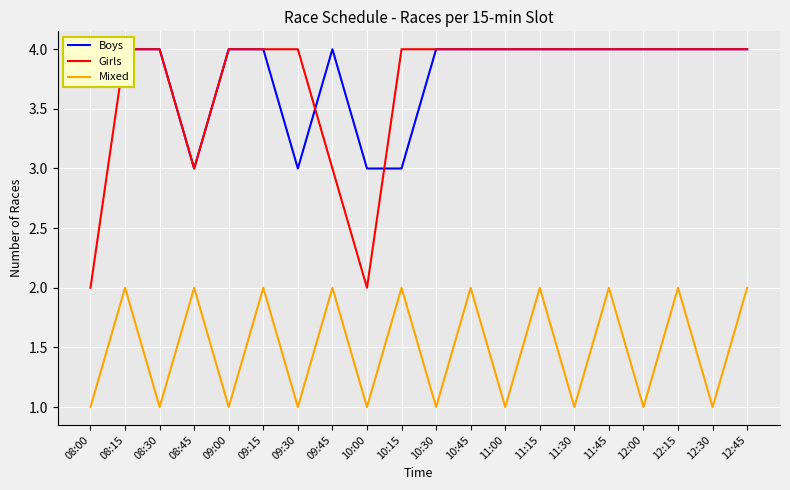

At which category is the sum across all series the highest?

08:15